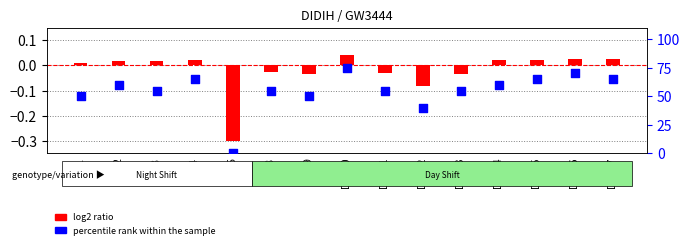

Which series contains the highest Y value?

percentile rank within the sample